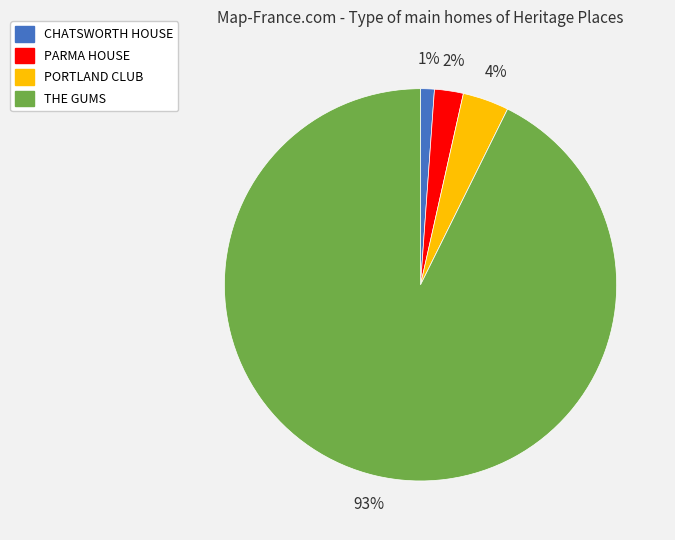

Does PORTLAND CLUB represent more than half of the total?

No